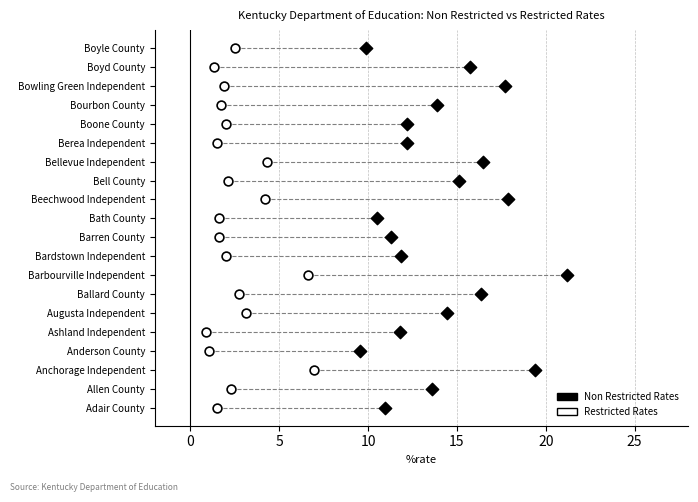

What are all the series names shown in the legend?

Non Restricted Rates, Restricted Rates